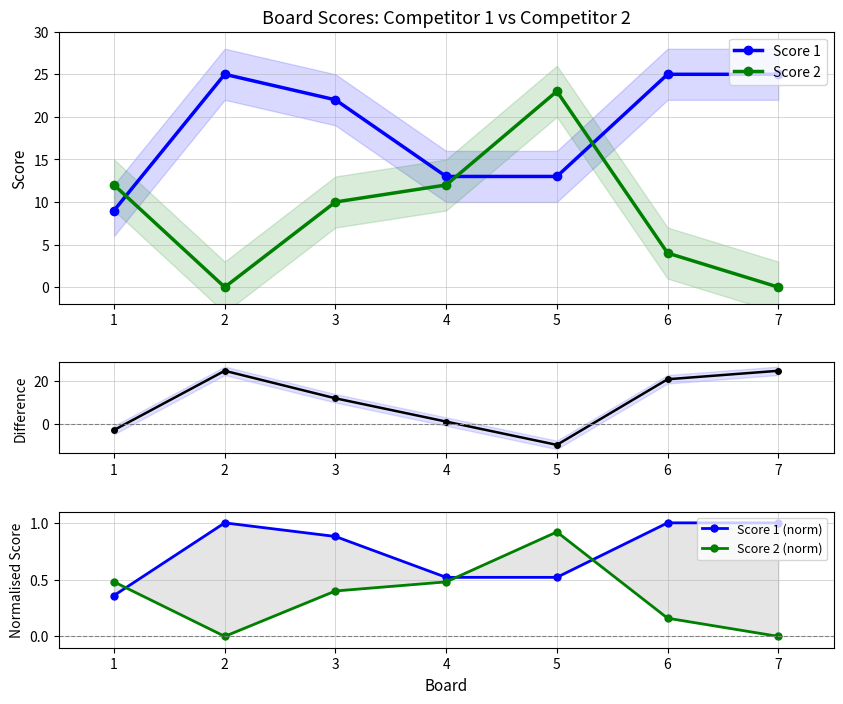

Reading right to left, what are all the values shown in this chart?

Score 1: 25.0	25.0	13.0	13.0	22.0	25.0	9.0
Score 2: 0.0	4.0	23.0	12.0	10.0	0.0	12.0
Score 1 - Score 2: 25.0	21.0	-10.0	1.0	12.0	25.0	-3.0
Score 1 (norm): 1.0	1.0	0.5	0.5	0.9	1.0	0.4
Score 2 (norm): 0.0	0.2	0.9	0.5	0.4	0.0	0.5